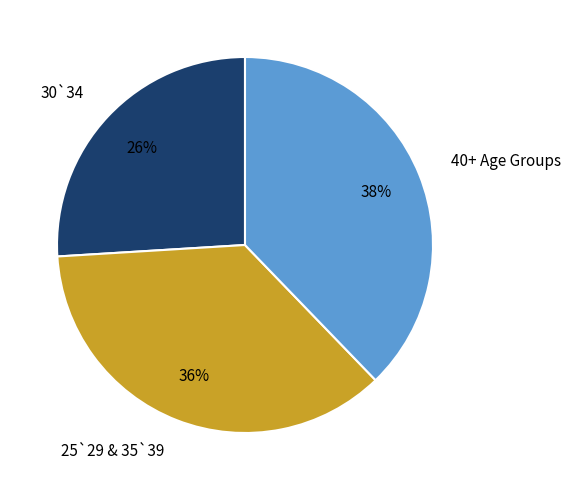

To the nearest percent, what portion does 40+ Age Groups represent?

38%